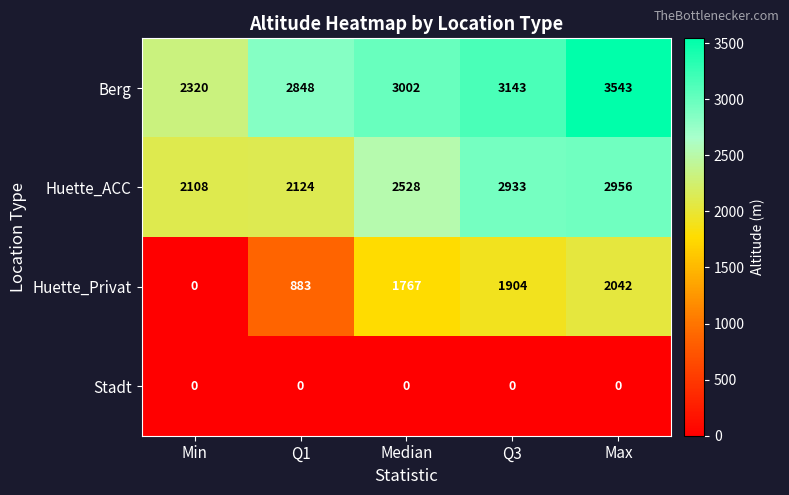

At which category is the sum across all series the highest?

Max